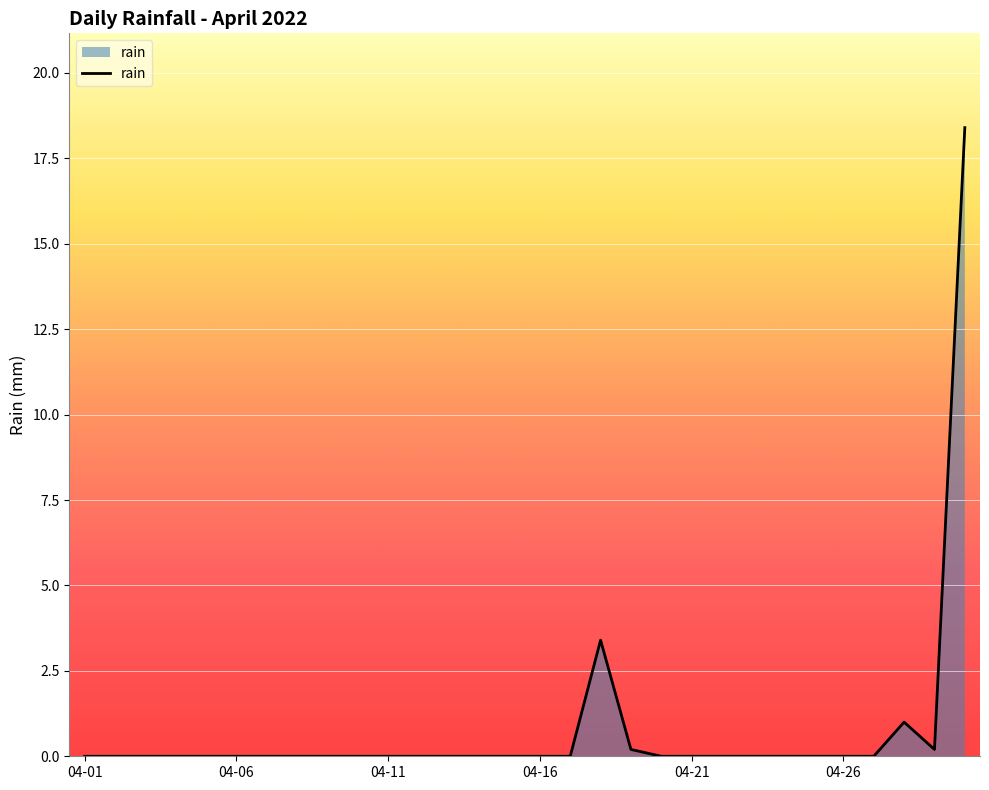

What is the maximum value shown in the chart?

18.4